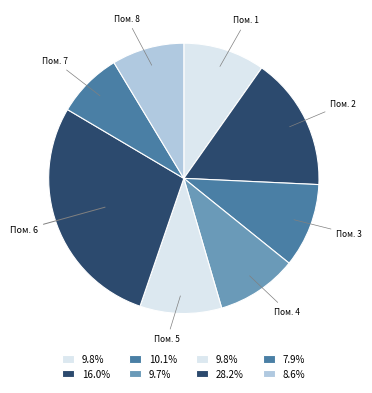

Rank the categories by value from highest to lowest.

6, 2, 3, 1, 5, 4, 8, 7